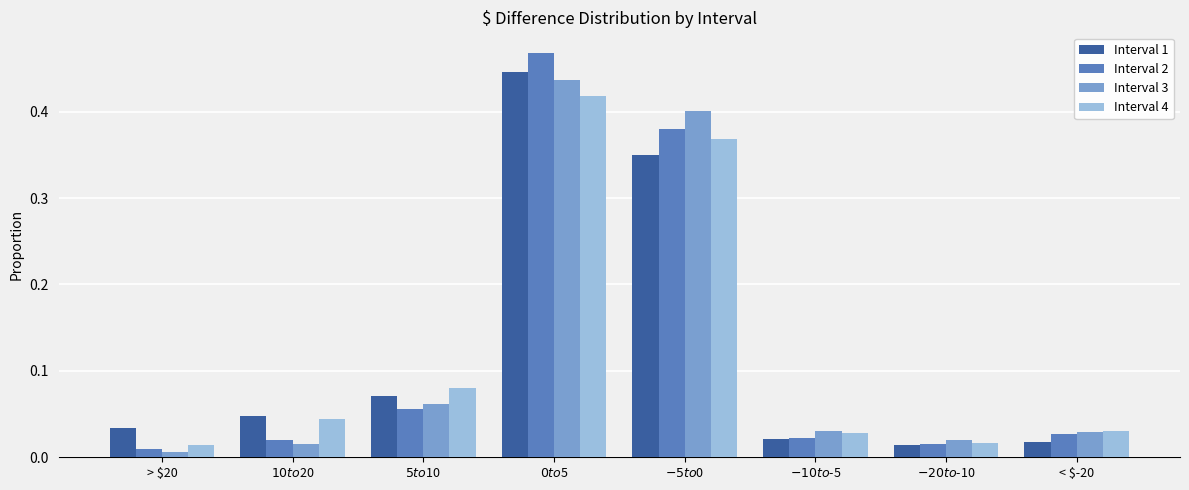

What is the sum of all Interval 3 values?

1.0